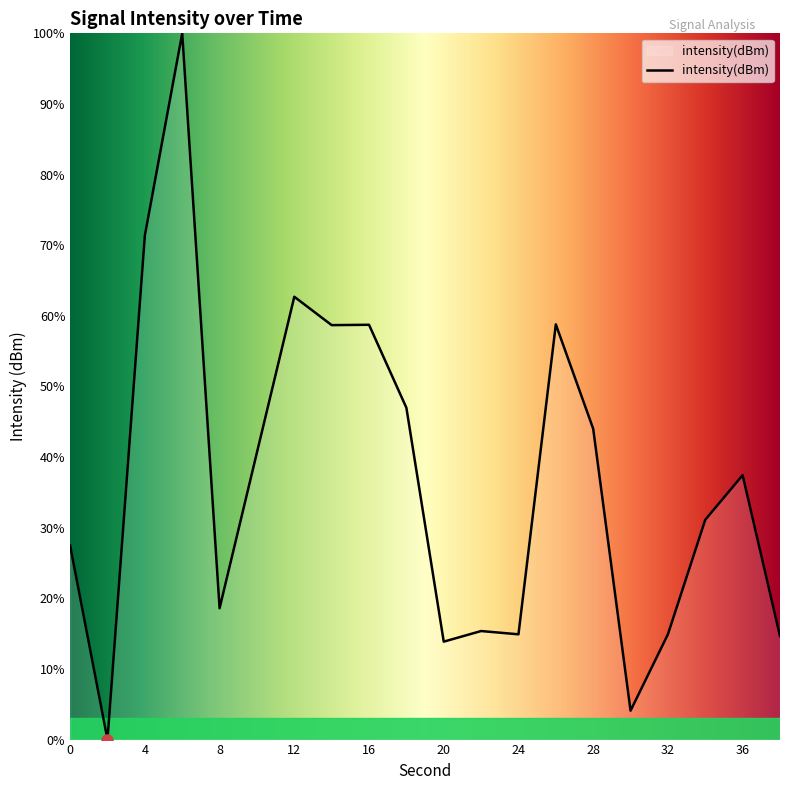

What is the maximum value shown in the chart?

100.0